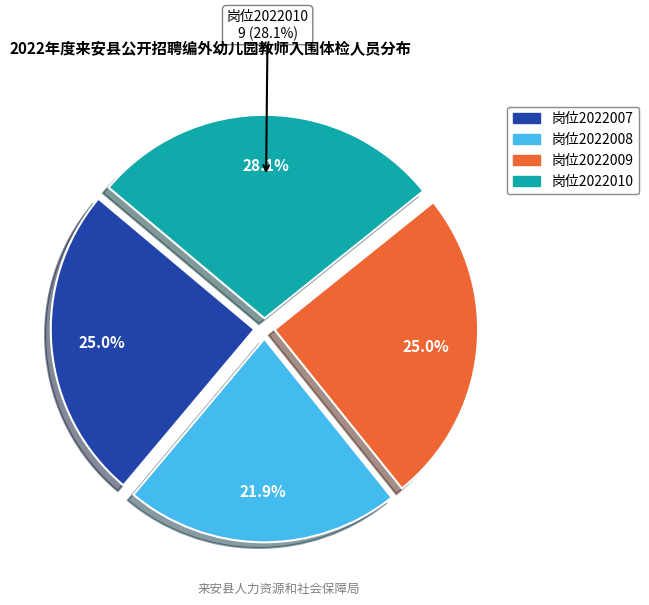

Rank the categories by value from lowest to highest.

2022008, 2022007, 2022009, 2022010